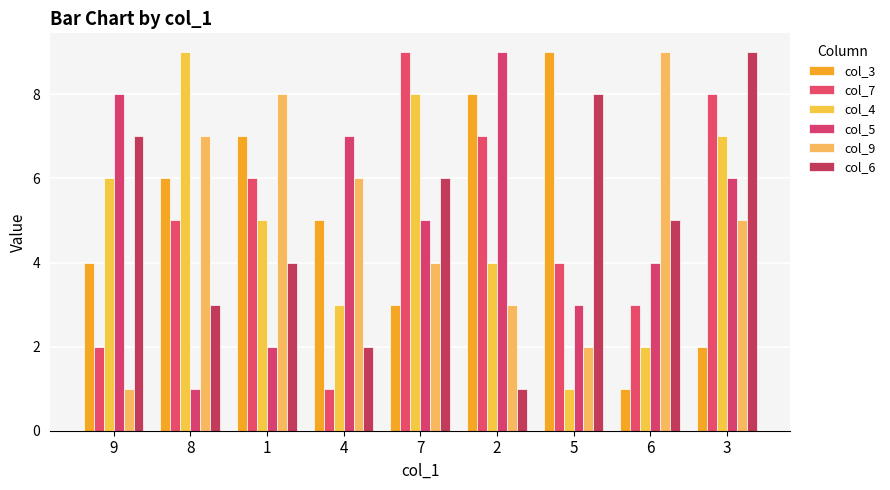

What is the approximate value of col_7 at 8?

5